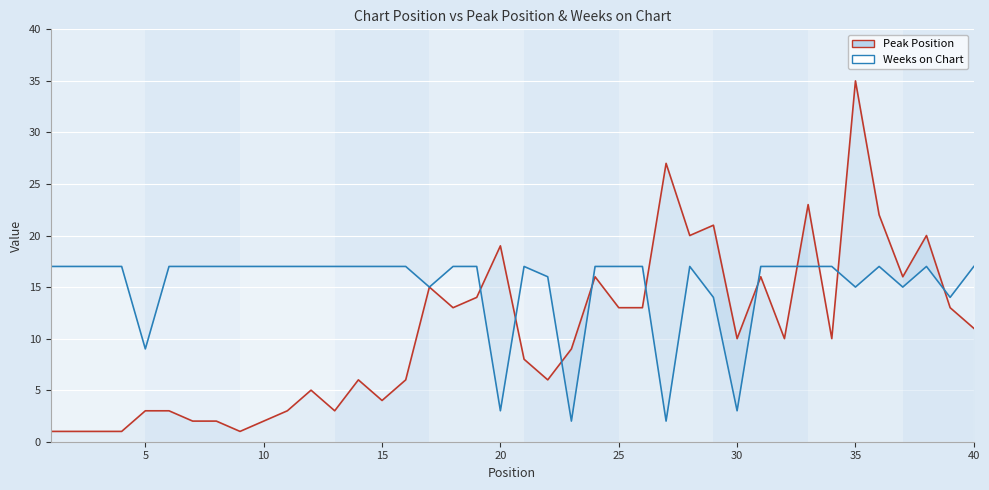

Where does the Peak Position series first go above 10?

17